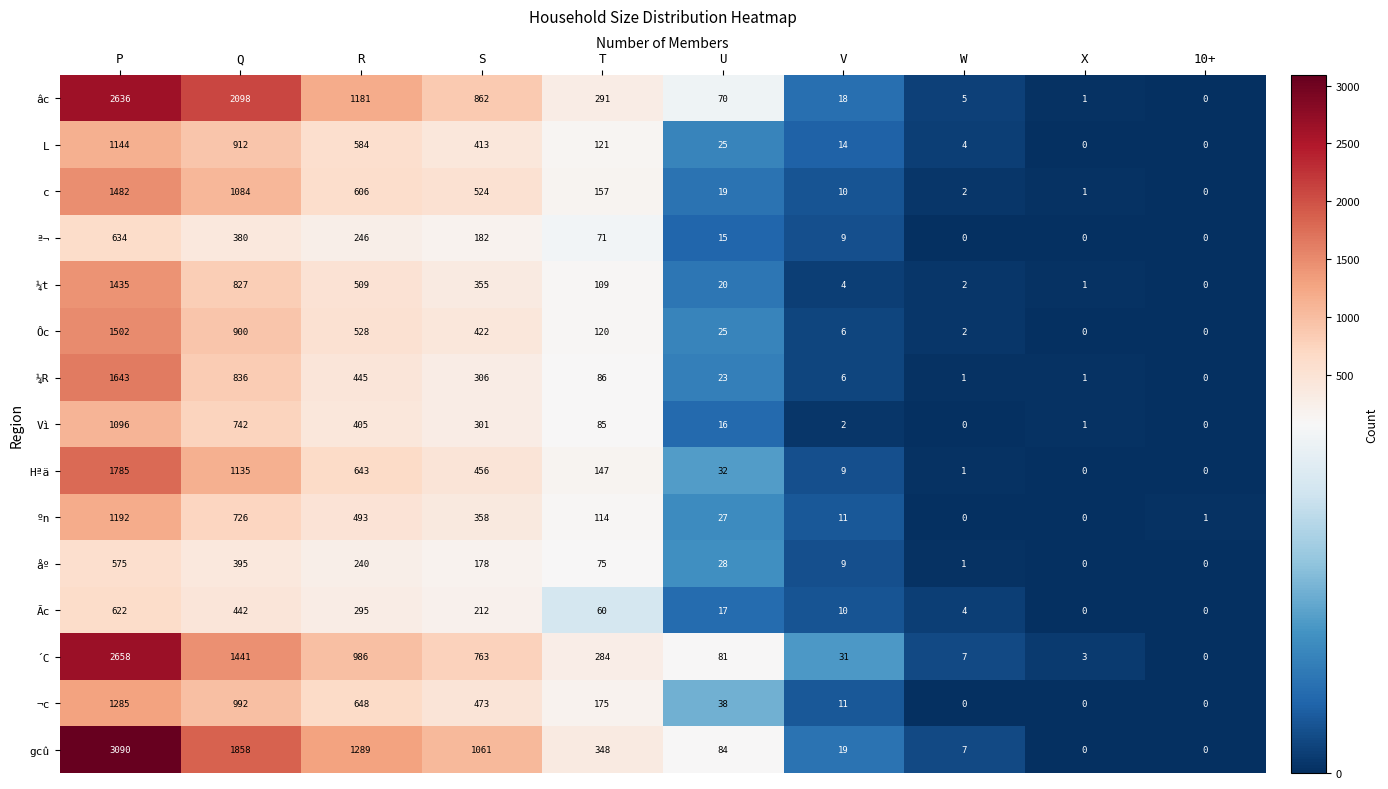

Where is ºn nearest to the value 596?

R